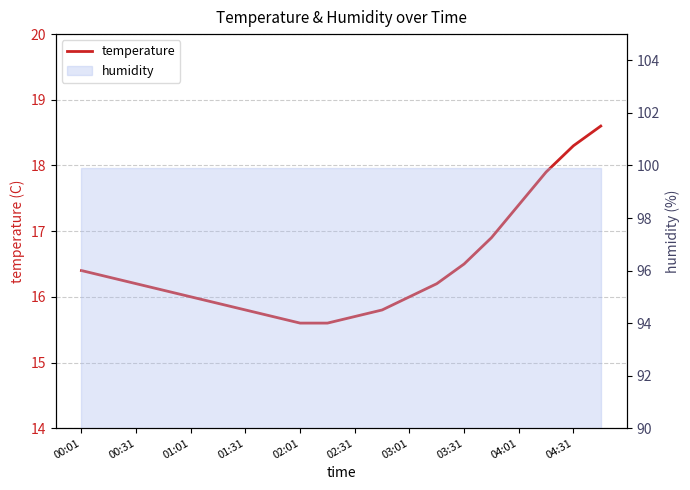

Count the number of values greater than 16.

11